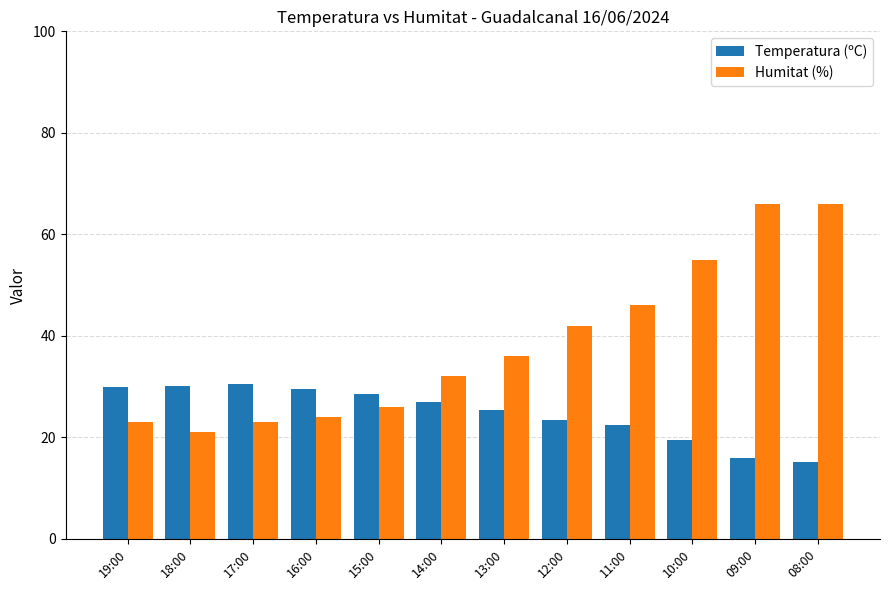

What is the spread (max minus min) of values at 18:00?

9.2